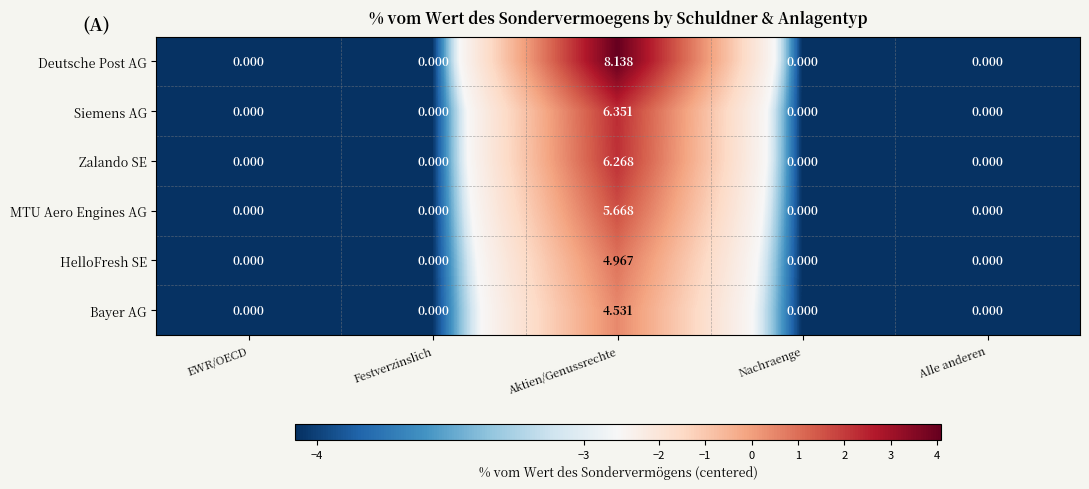

Which series has the largest range (max minus min)?

Deutsche Post AG